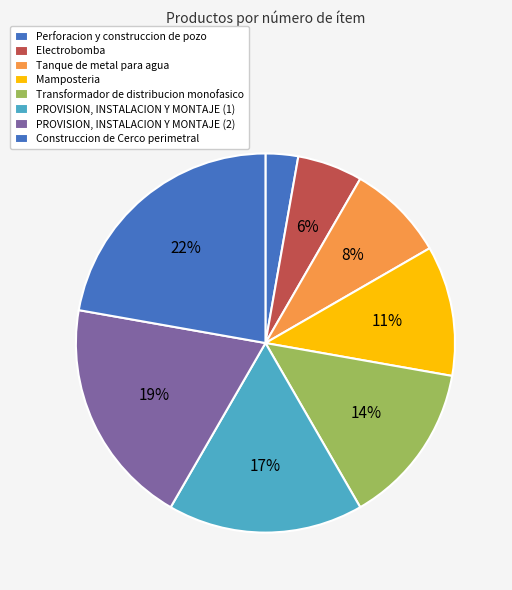

True or false: Construccion de Cerco perimetral accounts for 36% of the total.

False